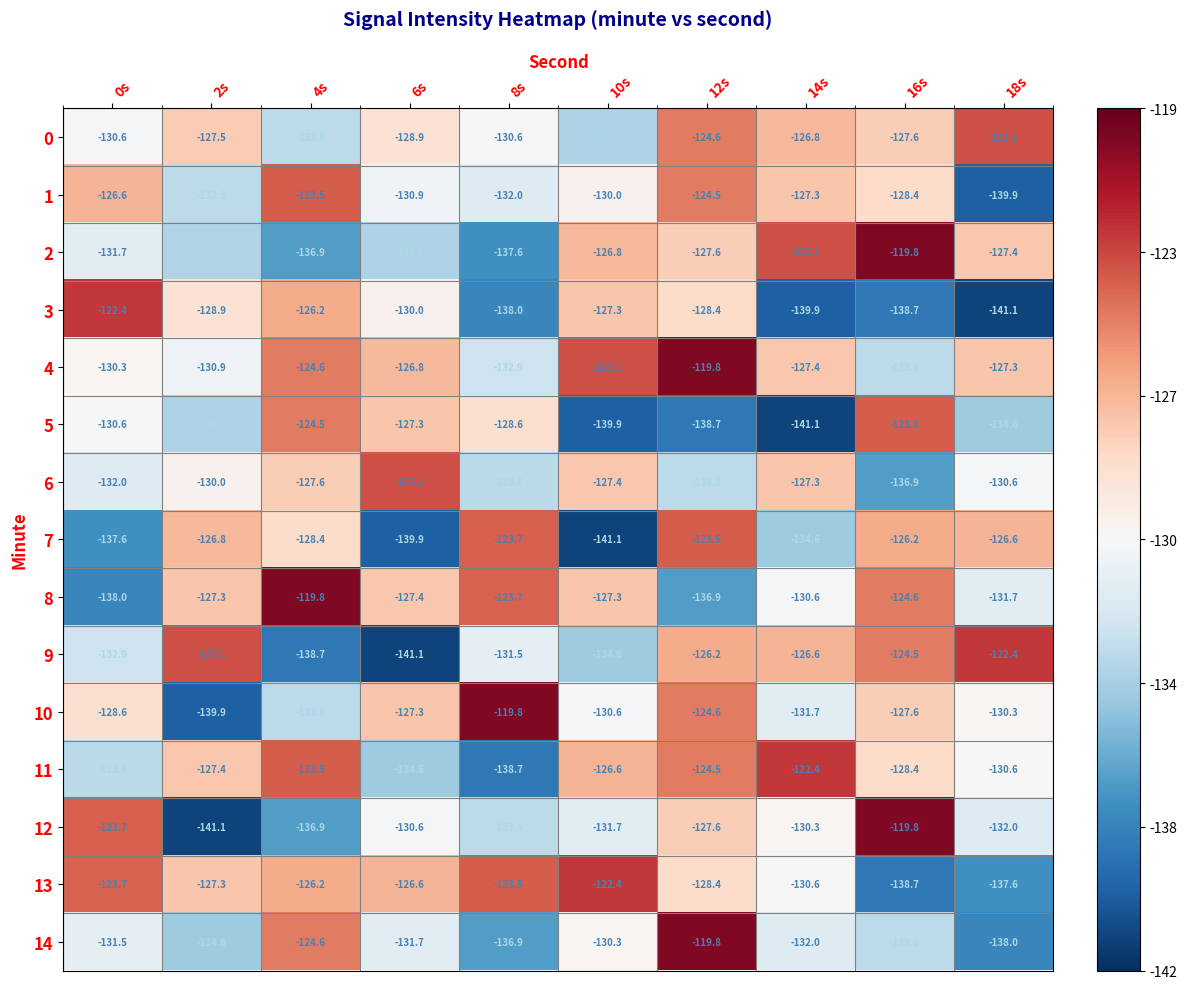

What is the spread (max minus min) of values at 6s?

18.0